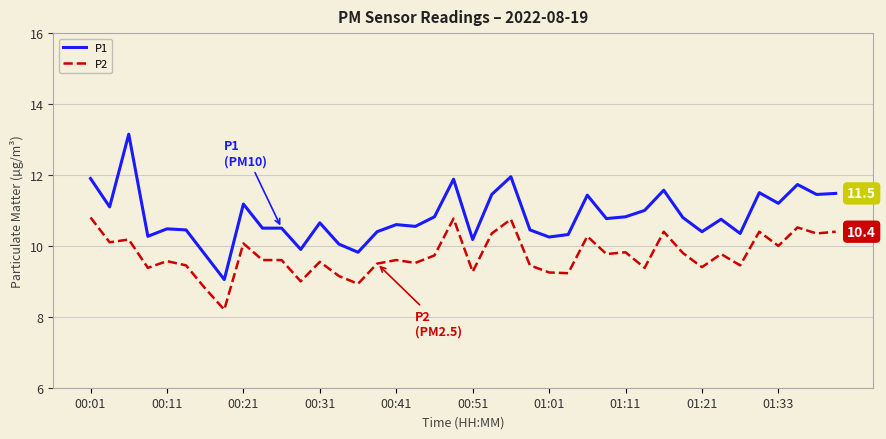

Which series has the largest range (max minus min)?

P1